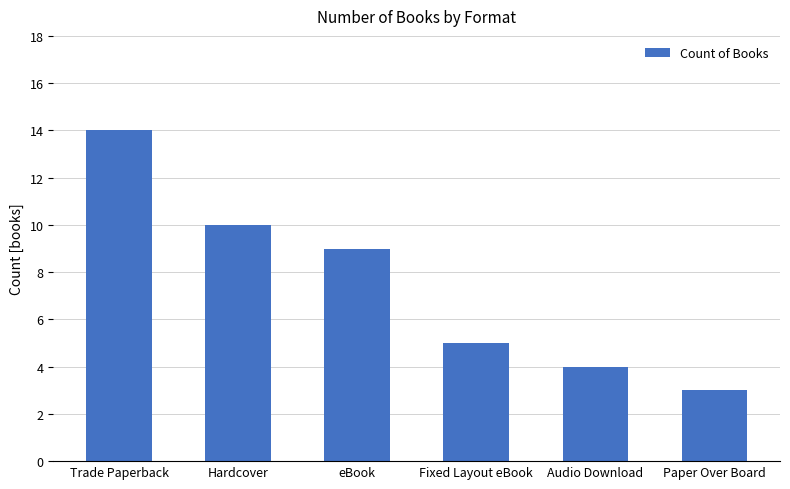

What position from the left is Paper Over Board?

6